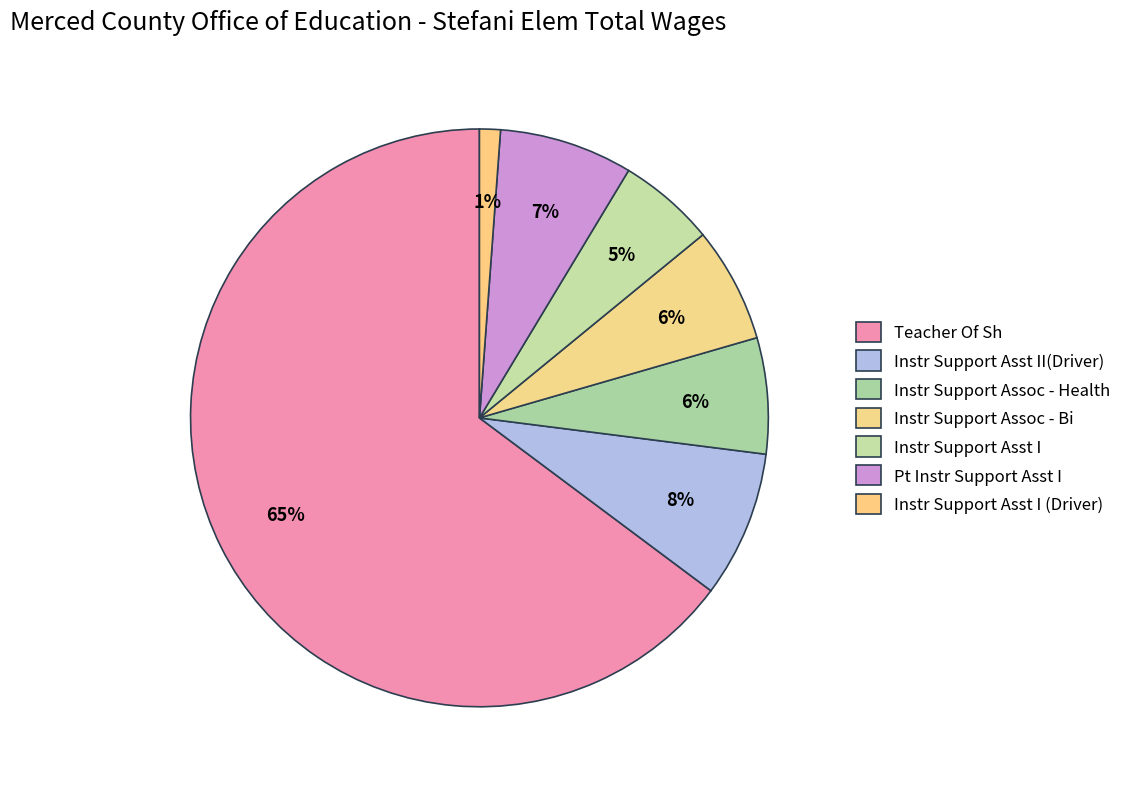

Is it true that Teacher Of Sh is 65% of the pie?

True